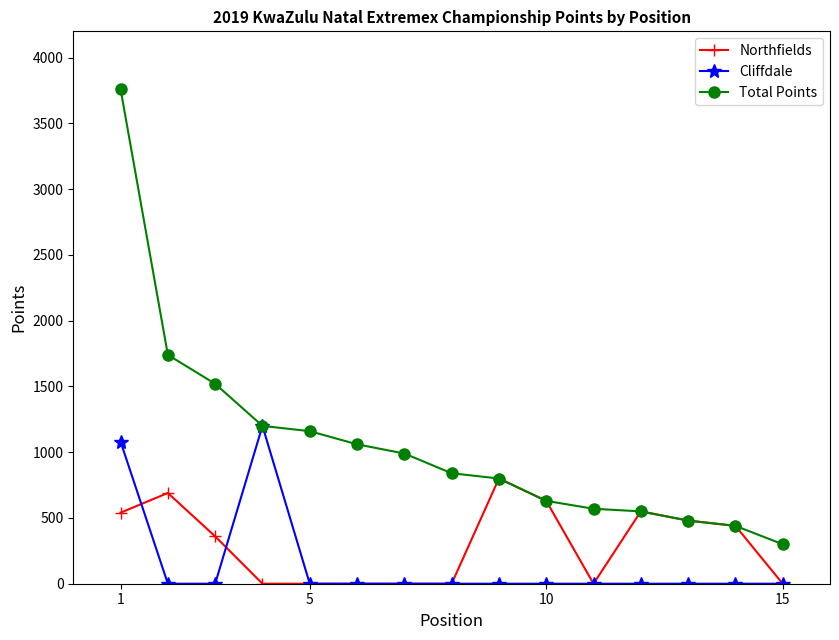

Which series has the largest range (max minus min)?

Total Points